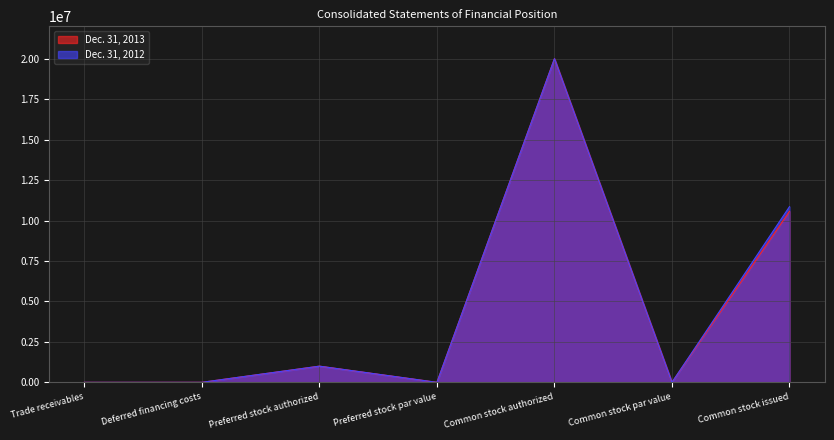

What is the spread (max minus min) of values at Trade receivables?

50